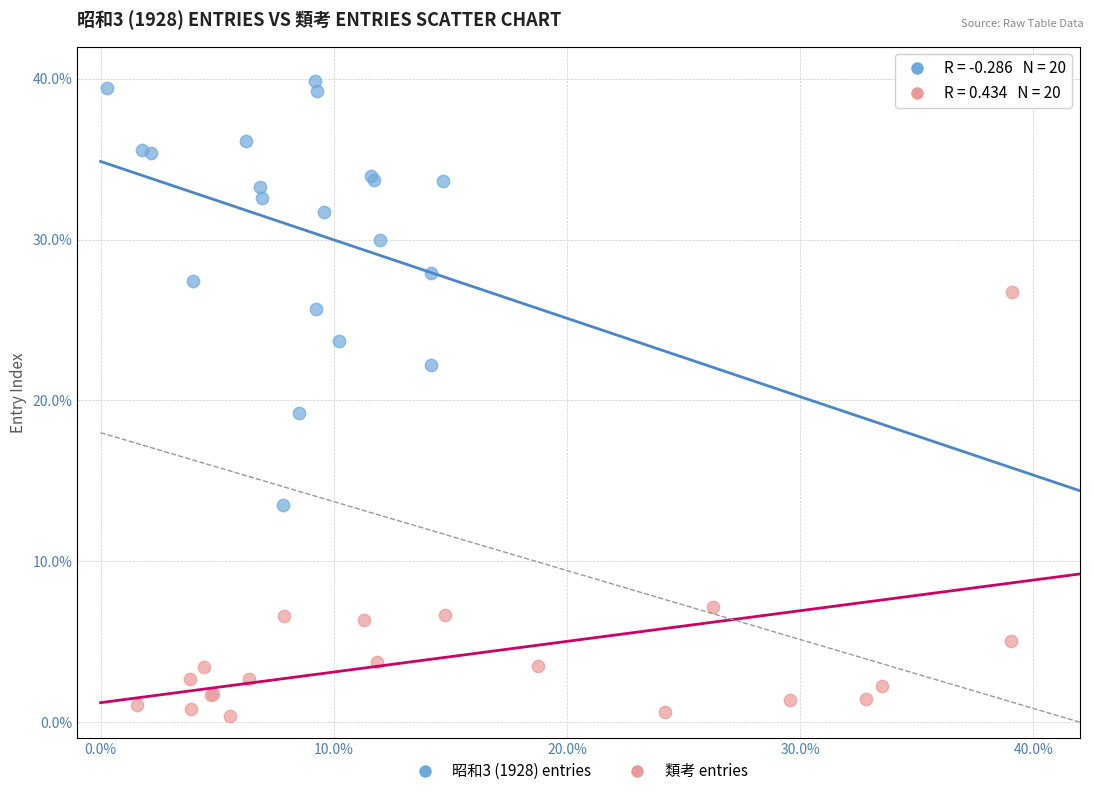

Which series contains the lowest Y value?

類考 entries